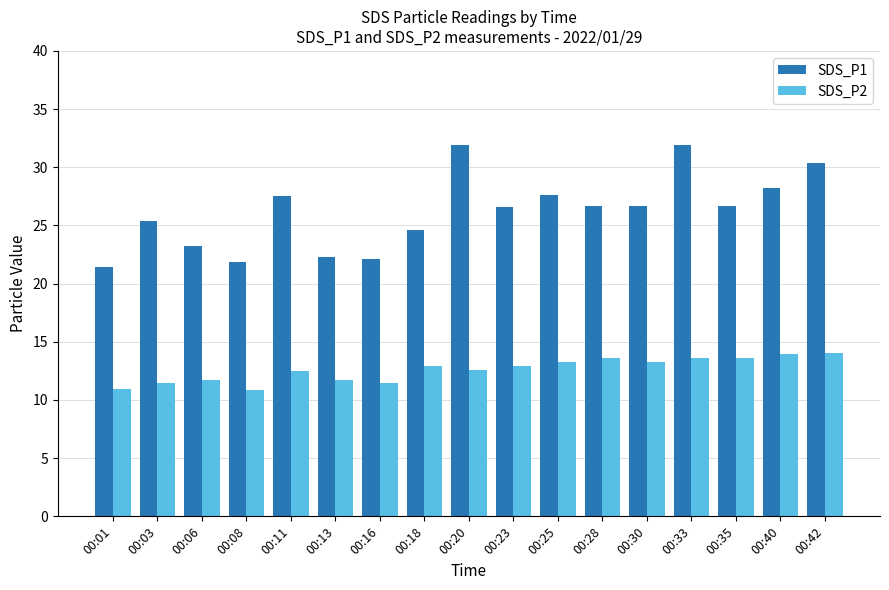

Is the value of SDS_P2 at 00:20 greater than the value of SDS_P1 at 00:01?

No